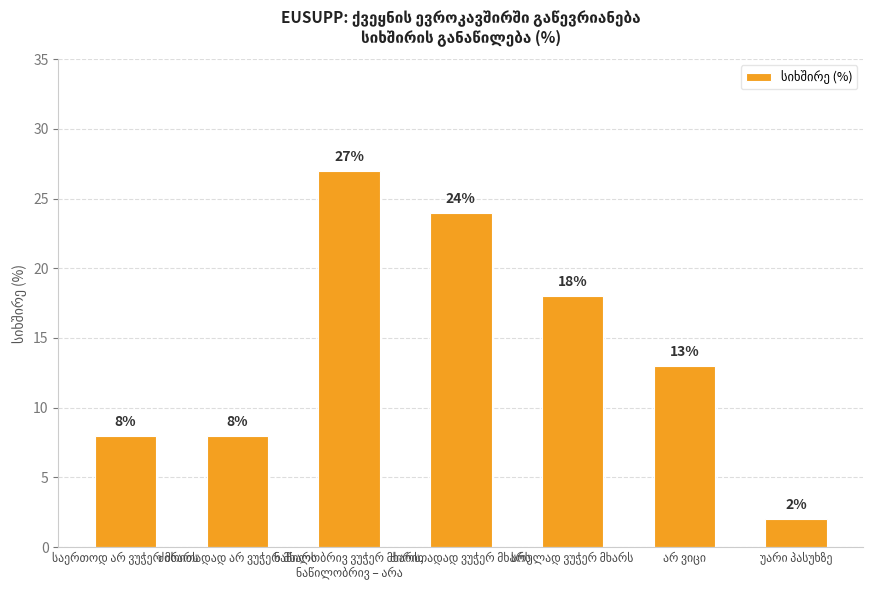

What is the average value?

14